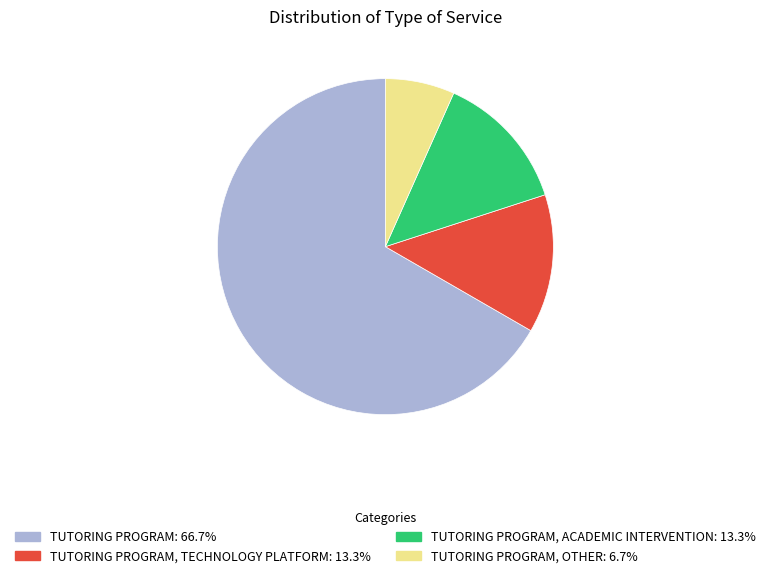

How many slices are in this pie chart?

4